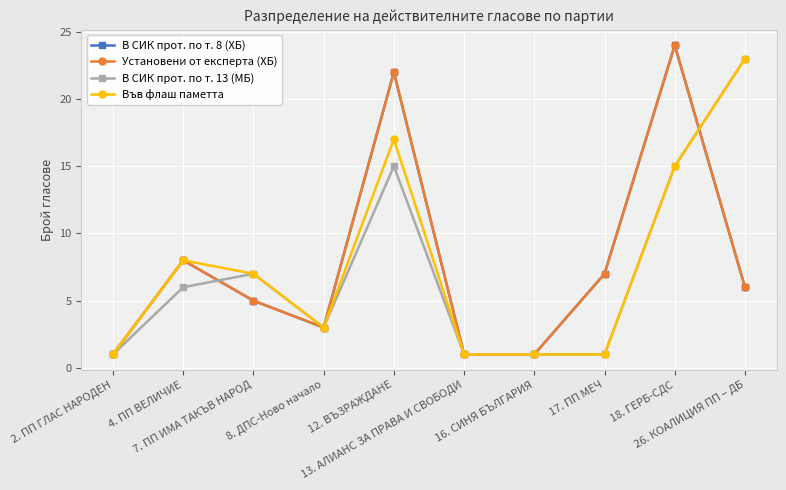

What is the sum of all В СИК прот. по т. 8 (ХБ) values?

78